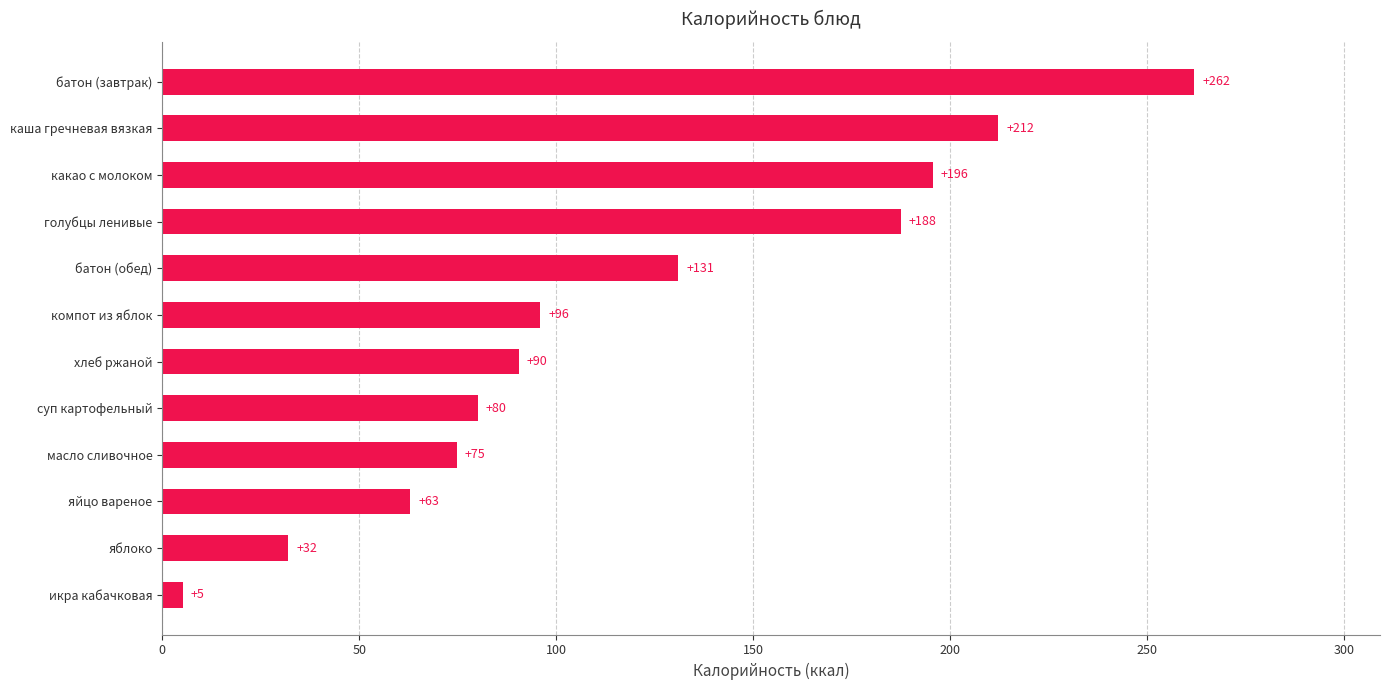

What is the smallest value displayed?

5.3